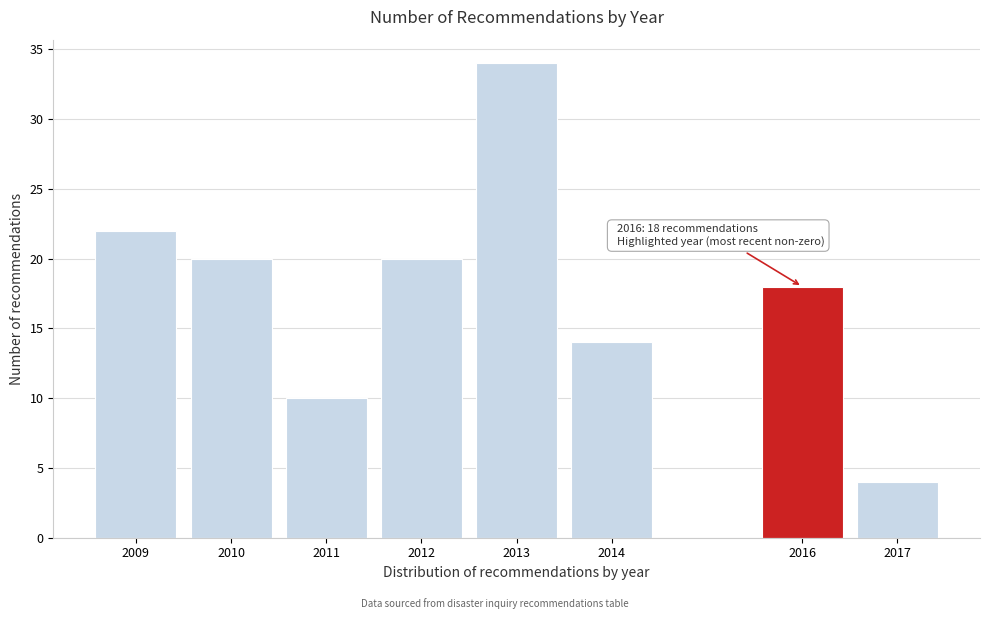

Reading left to right, what are all the values shown in this chart?

22	20	10	20	34	14	18	4